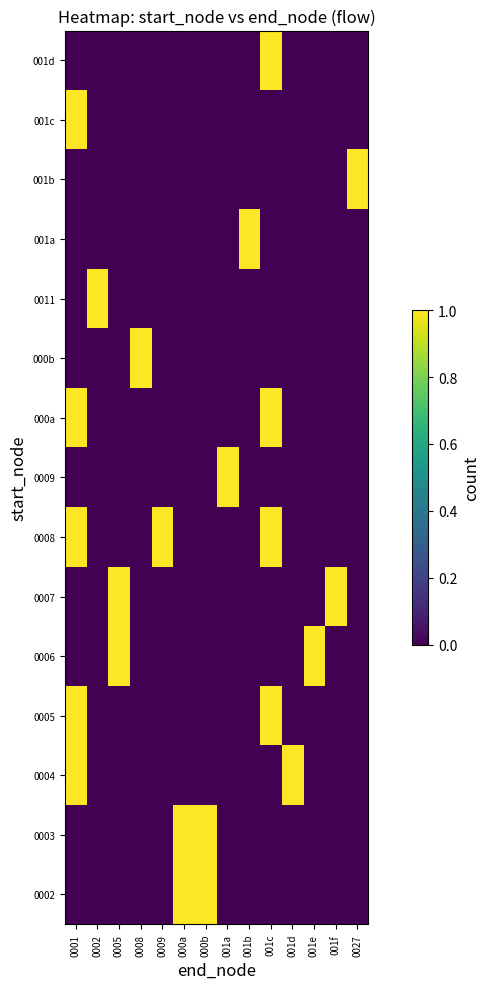

Which category has the lowest value across all series?

0001